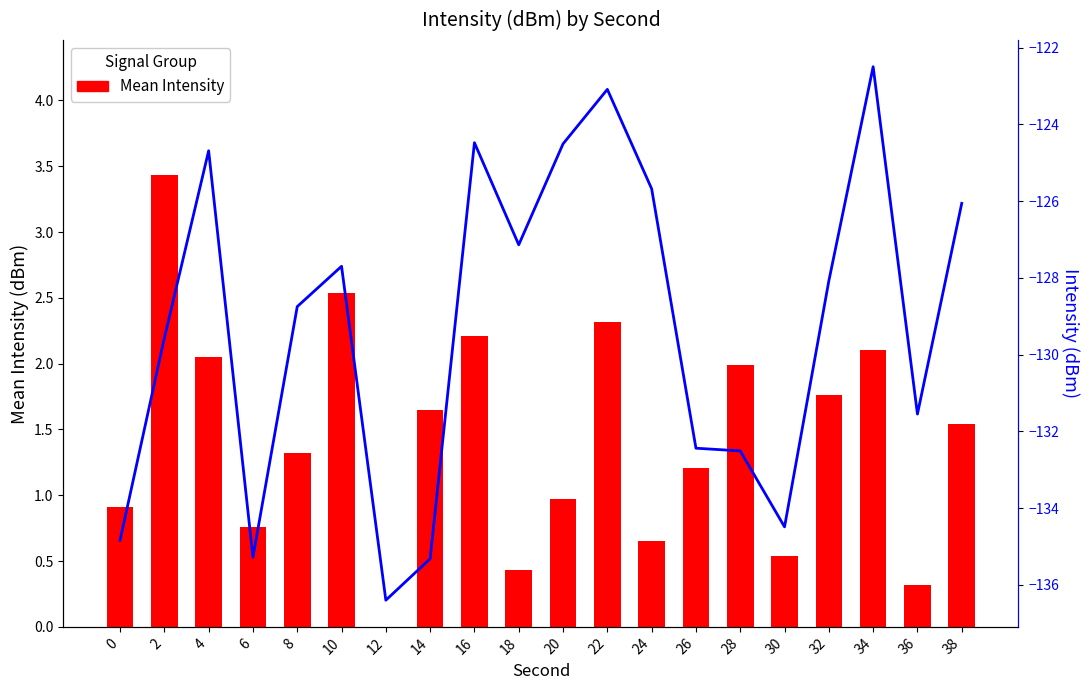

Is it true that Intensity (dBm) equals -127.7 at 10?

True